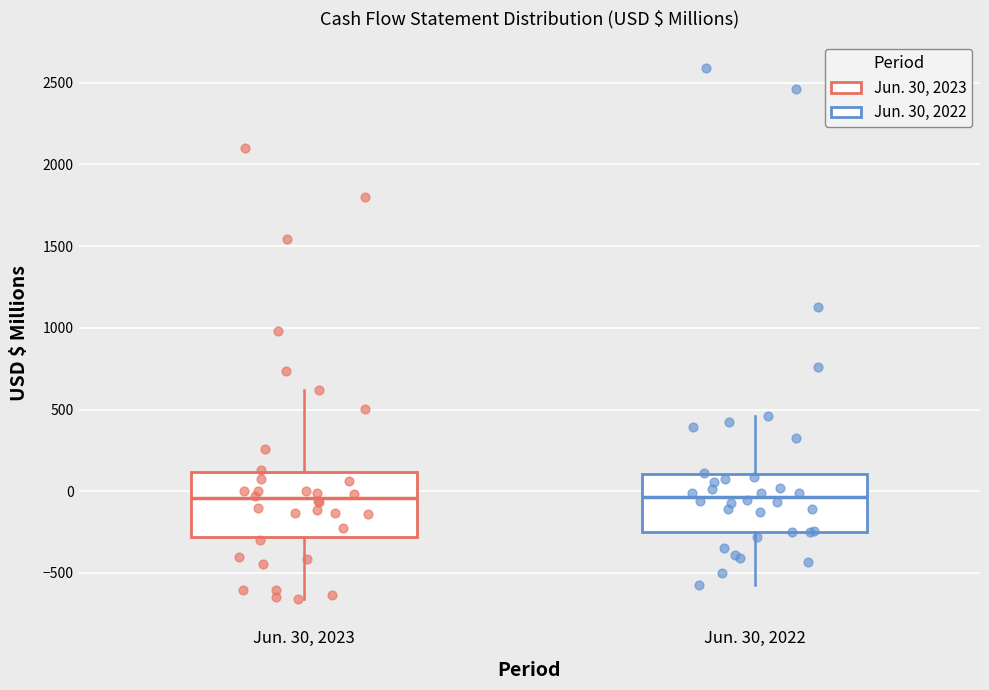

Where does the upper whisker of the box for Jun. 30, 2022 end on the y-axis? The values are not printed on the chart, so give them approximately, as read against the axis.

450